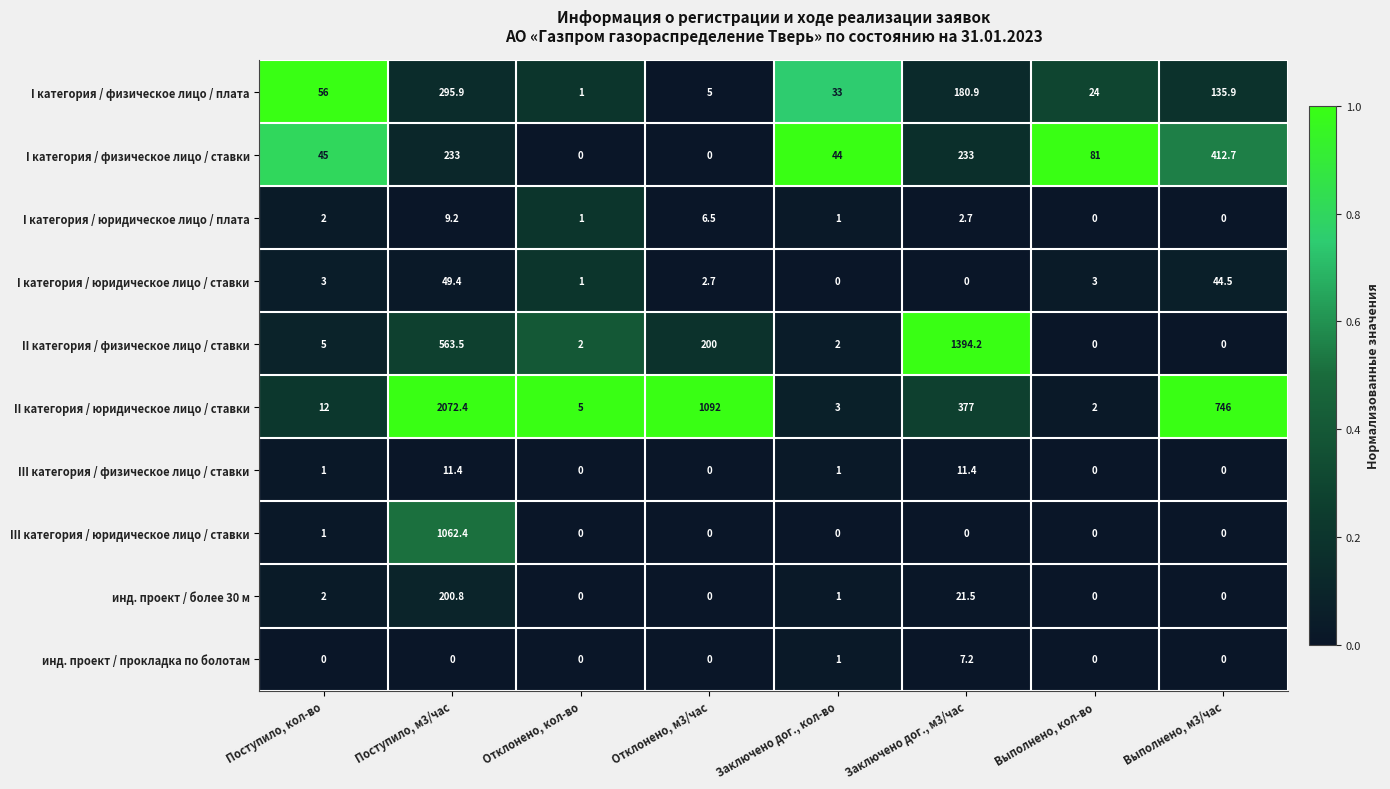

At which category is the sum across all series the highest?

Поступило, м3/час